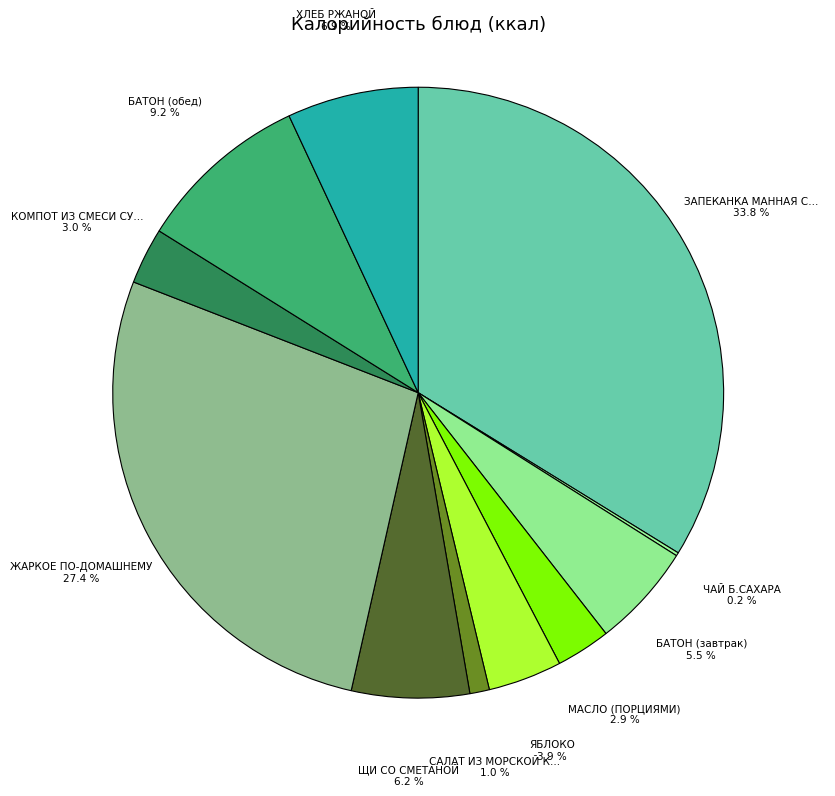

To the nearest percent, what is the average slice percentage?

9%